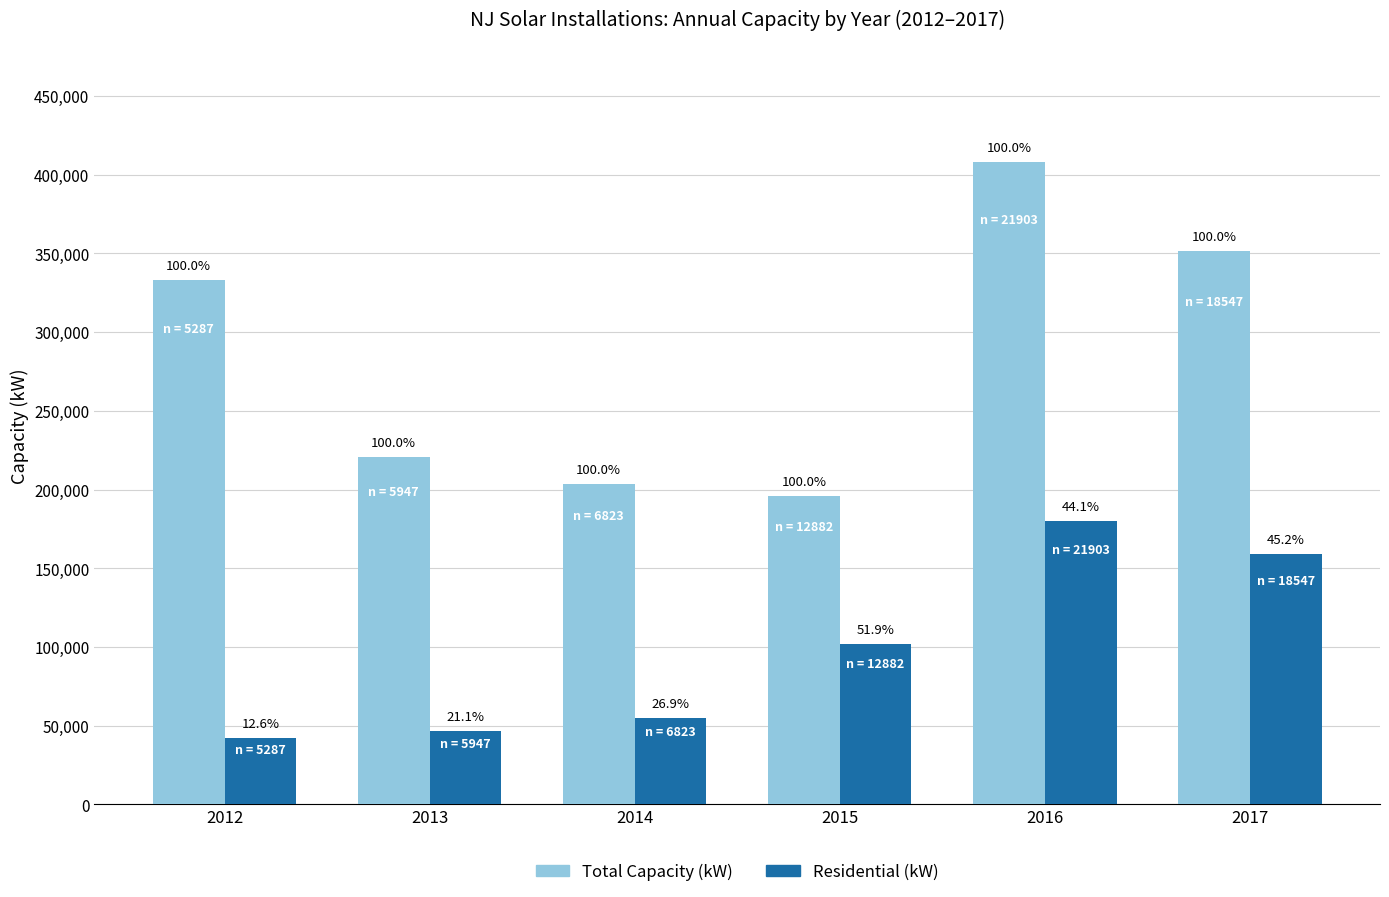

True or false: Residential (kW) has a value of 54715.2 at 2014.

True